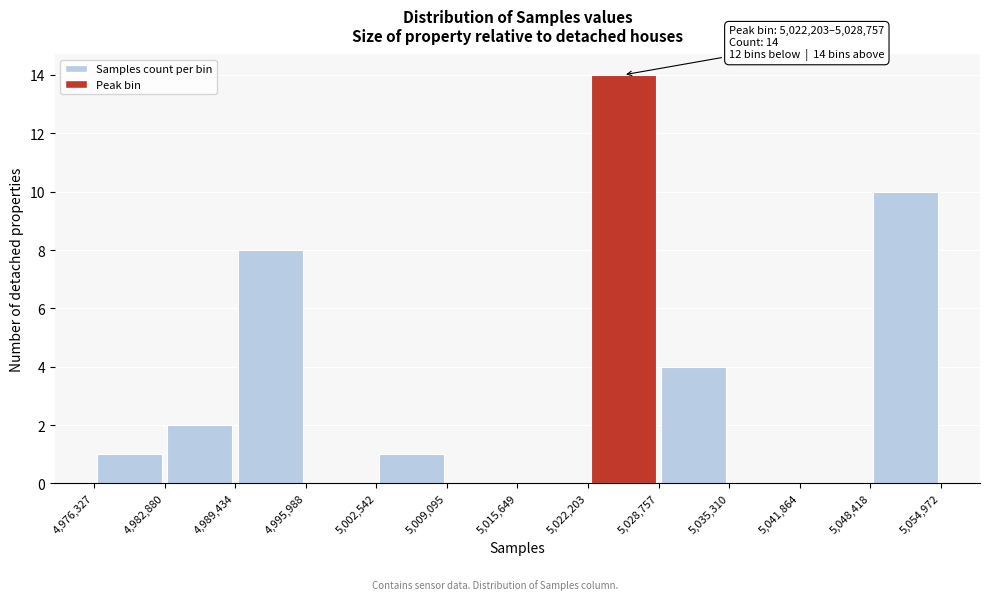

Over which range of the x-axis is the bar tallest?

5,022,203 to 5,028,757